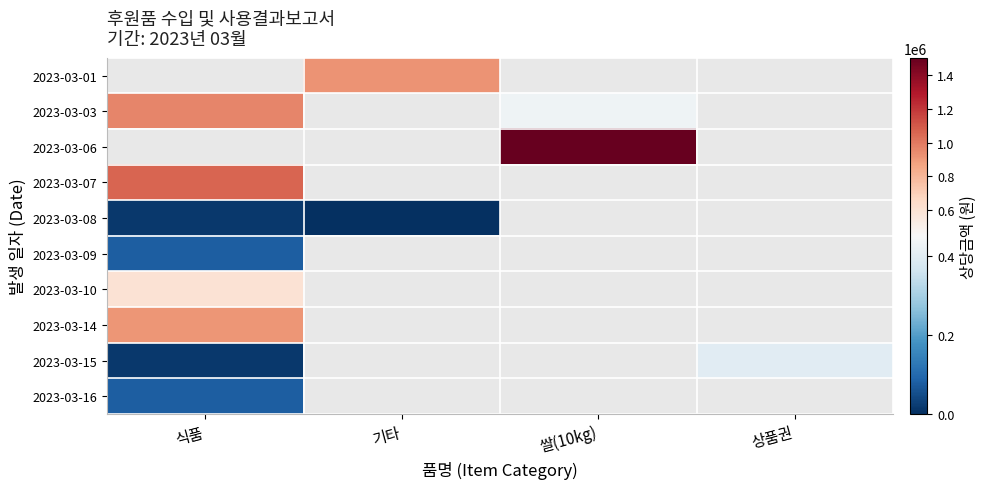

Count the number of categories in the chart.

4